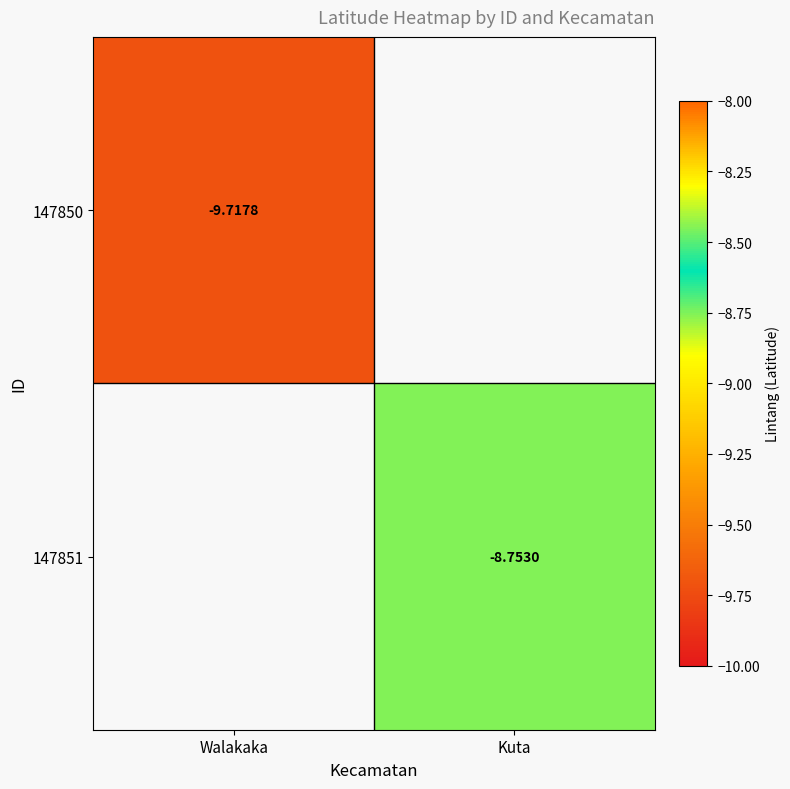

Is the value of 147850 at Walakaka greater than the value of 147851 at Kuta?

No